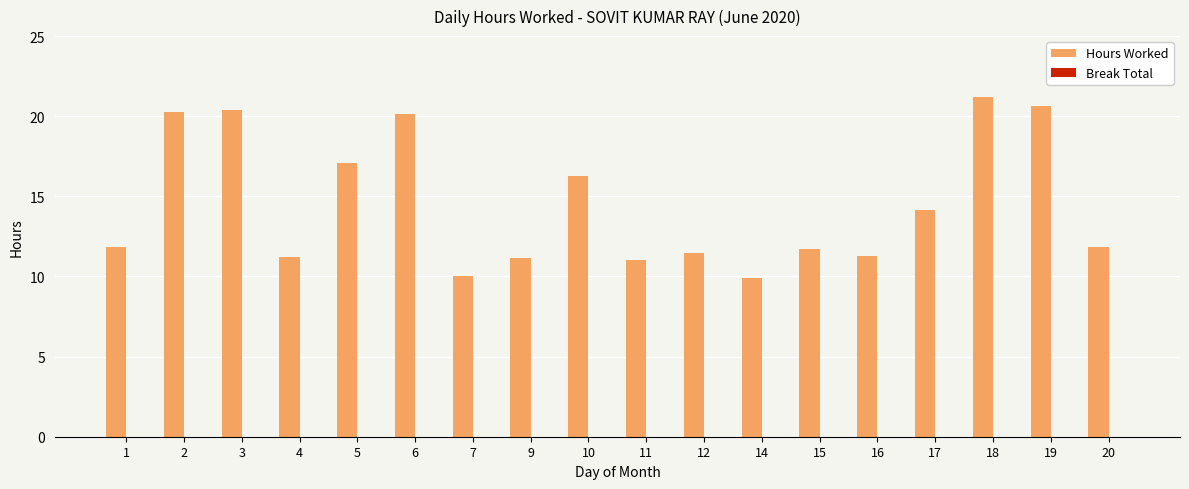

How many bars are there in total?

18